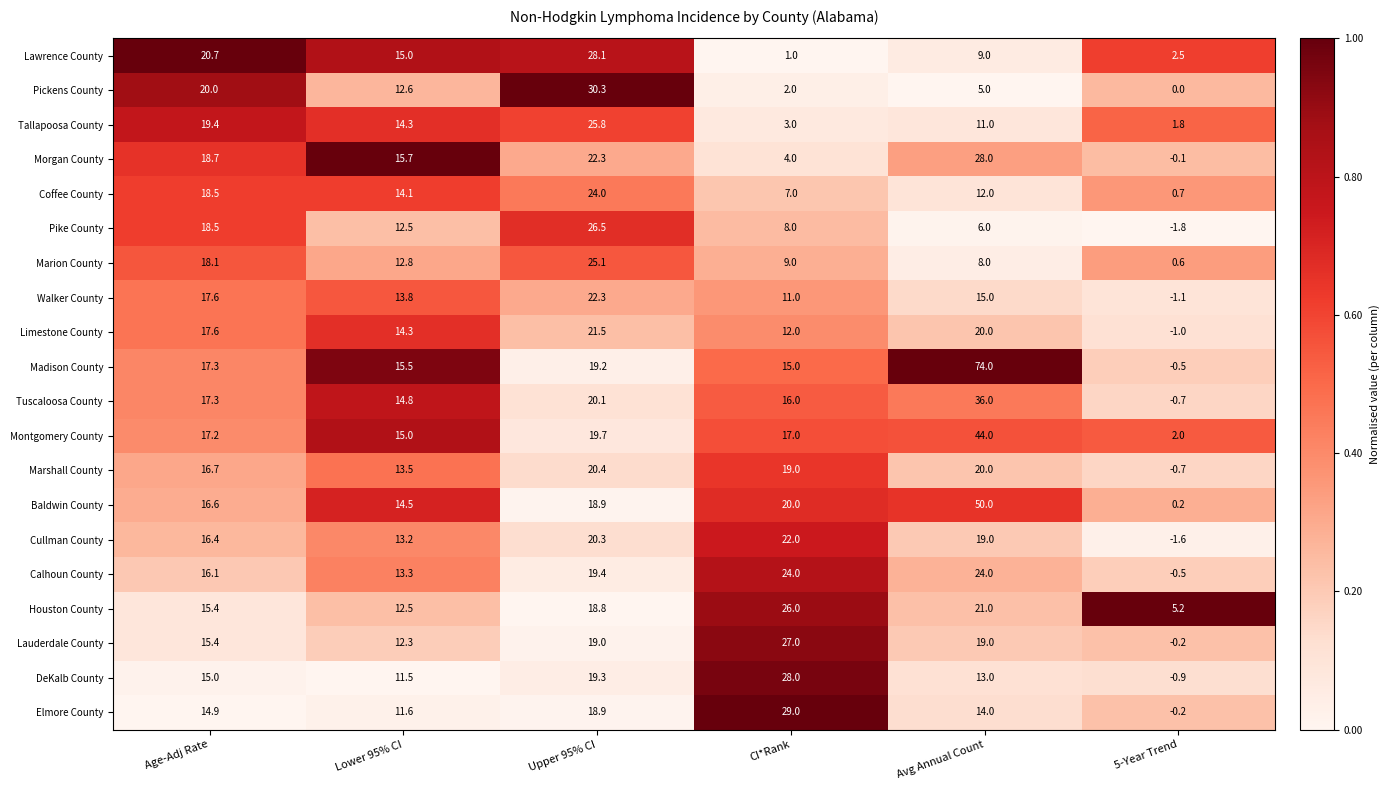

What is the difference between the maximum and minimum values in the DeKalb County series?

28.9